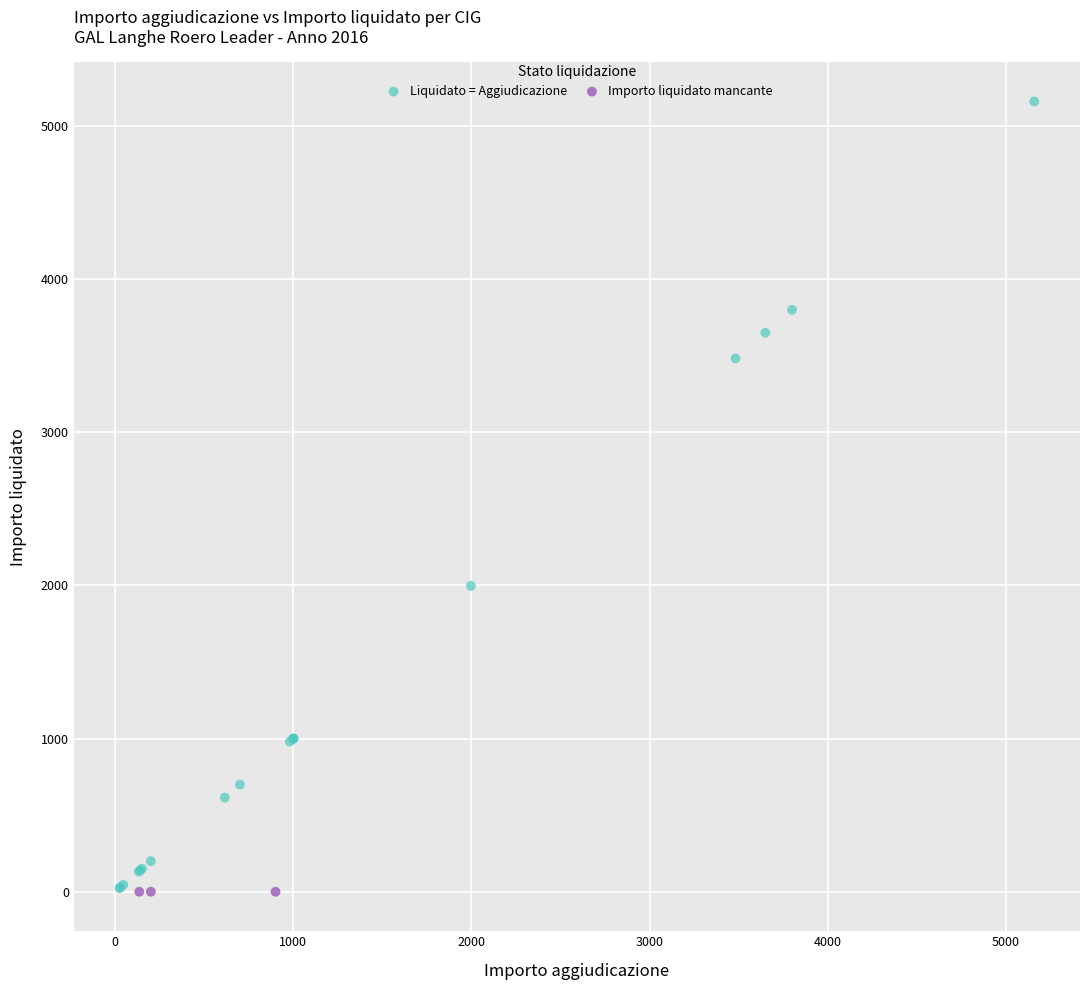

Which series contains the highest Y value?

Liquidato = Aggiudicazione